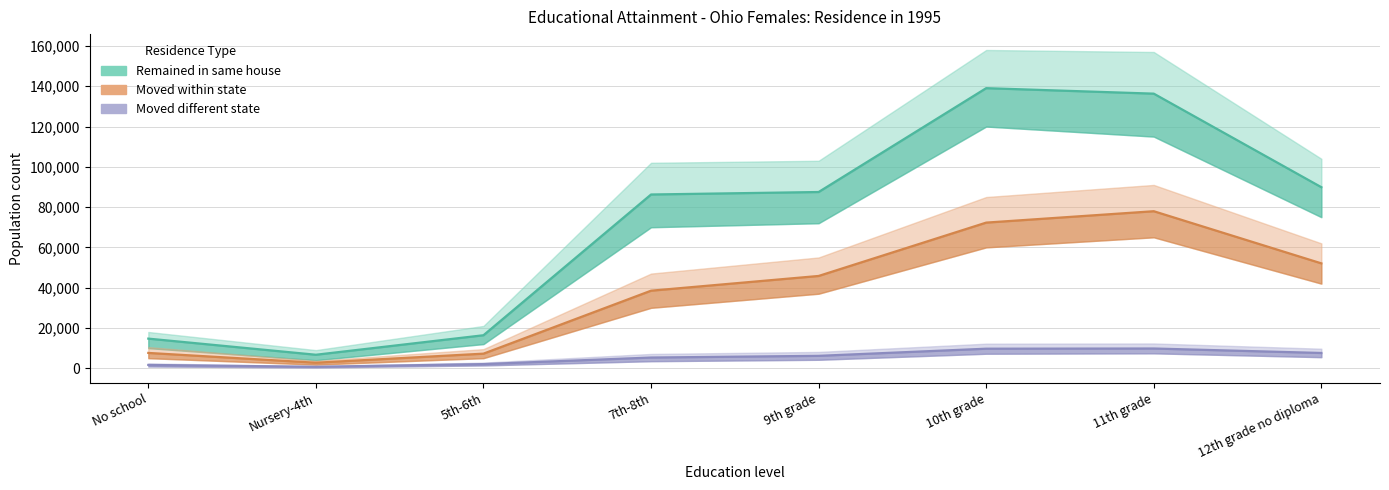

True or false: Moved different state and Moved within state cross at least once.

False